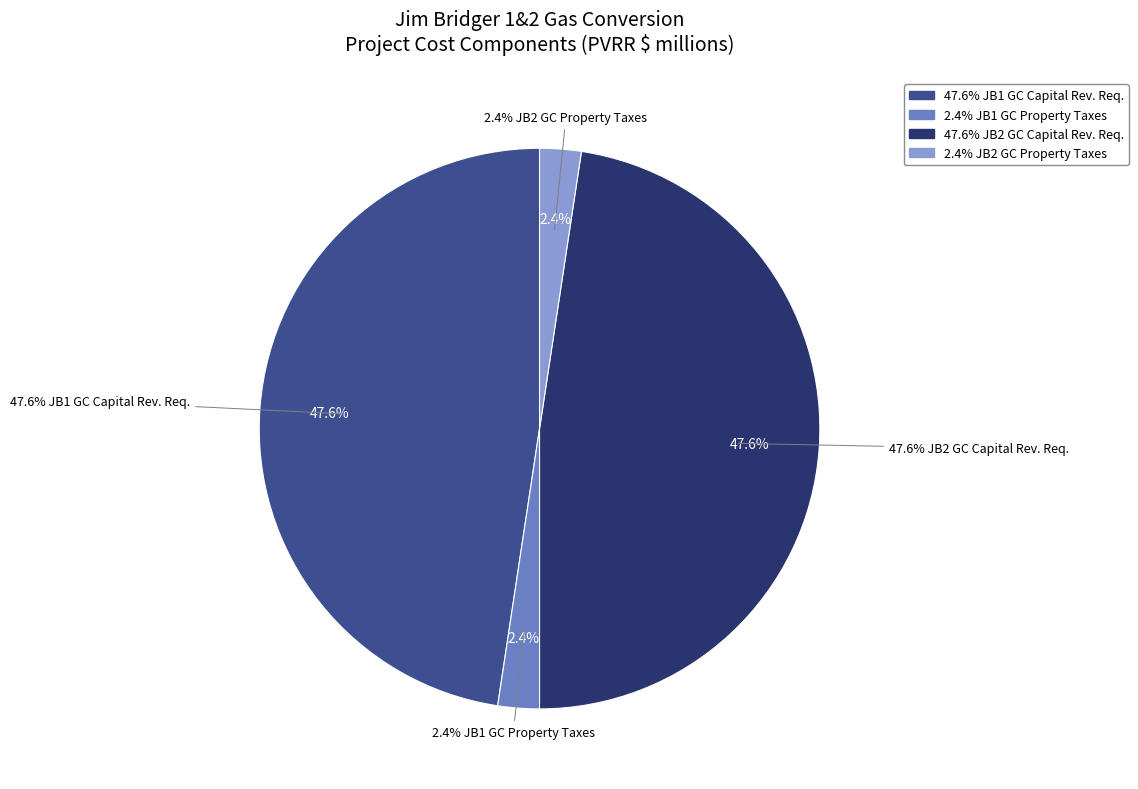

Count the number of slices in the pie.

4